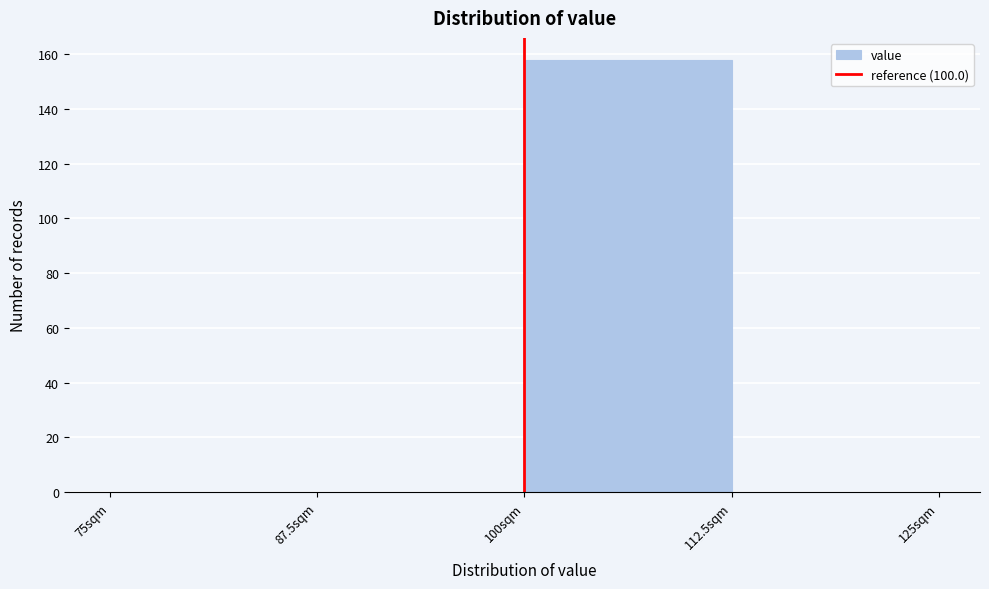

Reading left to right, transcribe this chart: for each bar, give the range it covers on the x-axis and its height. Neither the bar edges nor the heights are printed on the chart, so give them approximately, as read against the axes.

75.0 to 87.5: 0
87.5 to 100.0: 0
100.0 to 112.5: 158
112.5 to 125.0: 0